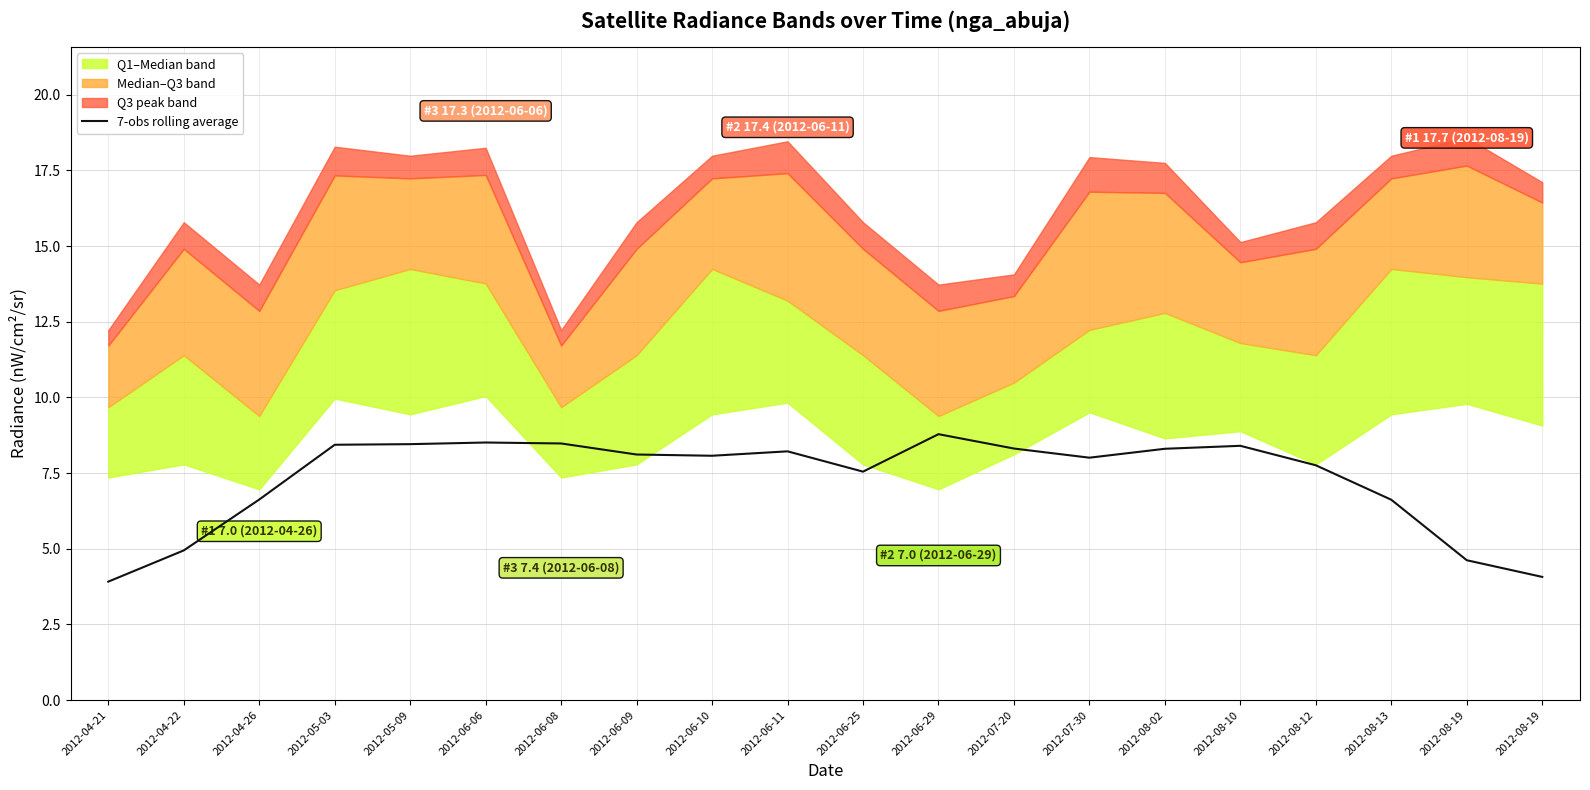

How many interior local valleys (lower than both neighbors) does the data have?

3